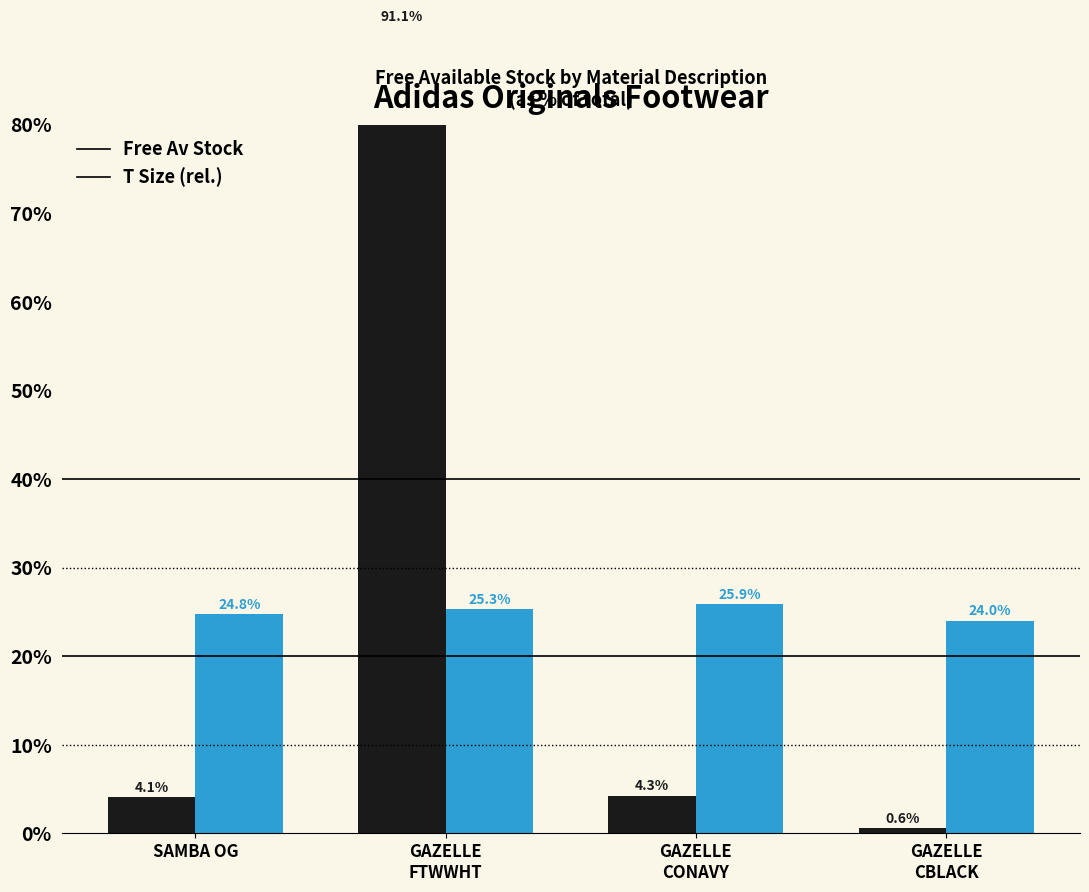

What is the label of the 4th bar from the right?

SAMBA OG